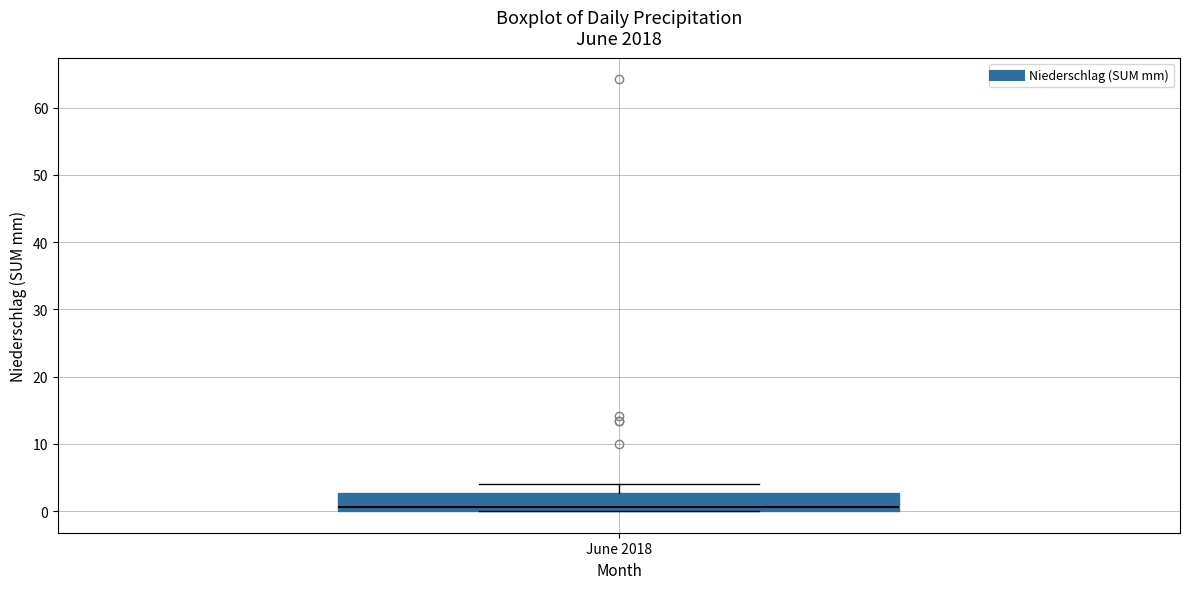

Transcribe this box plot: give where the median line is, the range the box spans, and where the two whiskers end, as read against the y-axis. The values are not printed on the chart, so give them approximately, as read against the axis.

median 1, box 0 to 3, whiskers 0 to 4